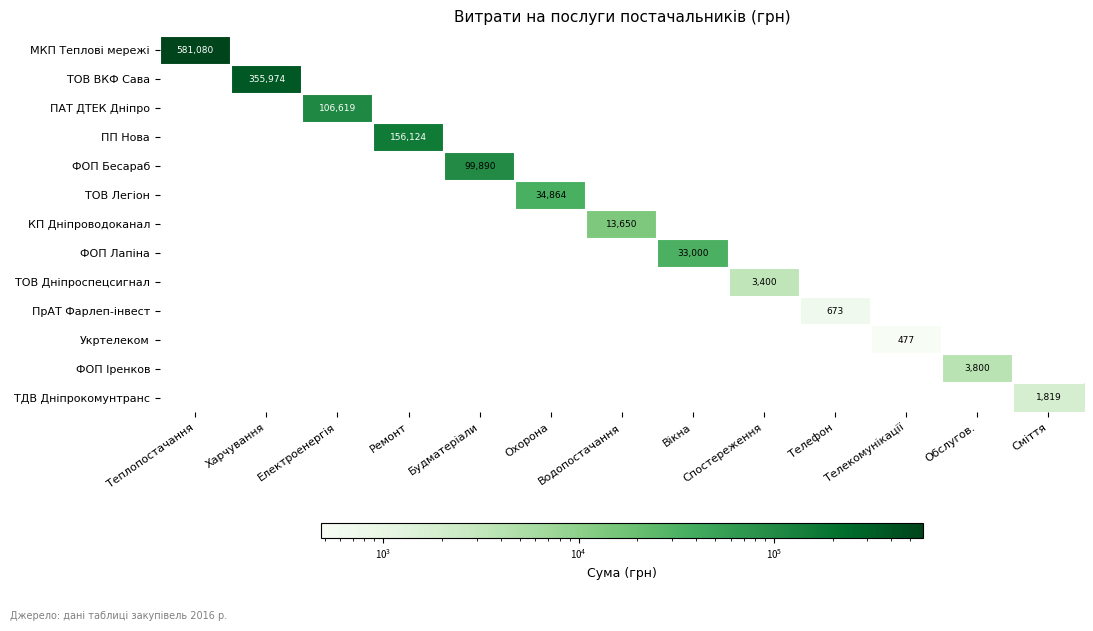

True or false: МКП Теплові мережі has a value of 159789 at Теплопостачання.

False